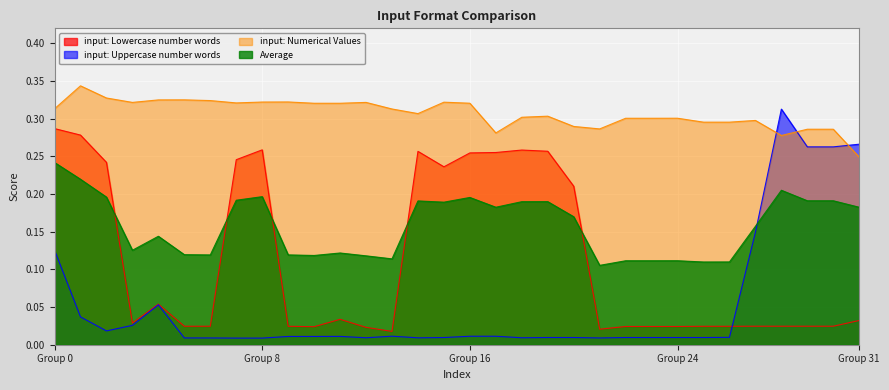

Which series has the largest range (max minus min)?

input: Uppercase number words